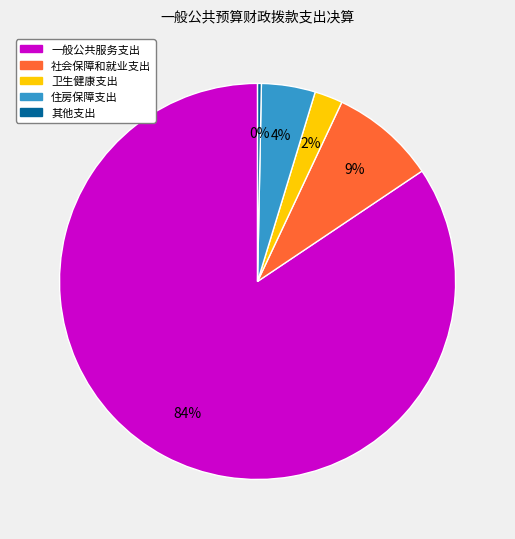

To the nearest percent, what is the average slice percentage?

20%